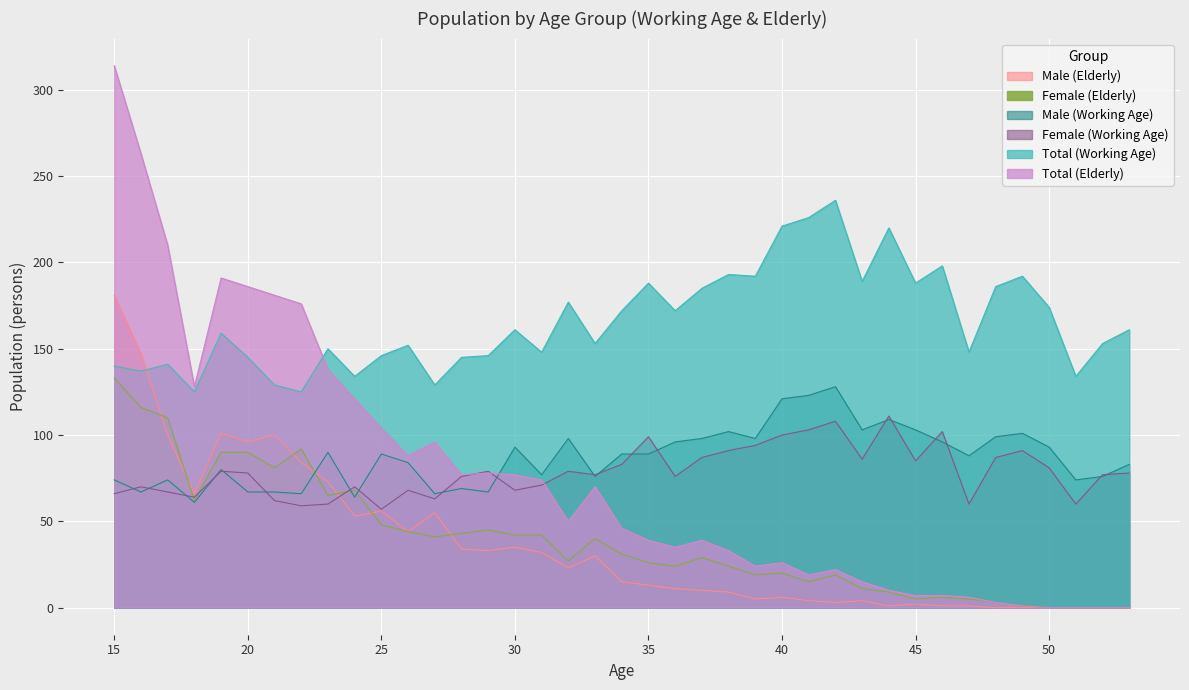

How many intersections are there between Male (Working Age) and Female (Working Age)?

20